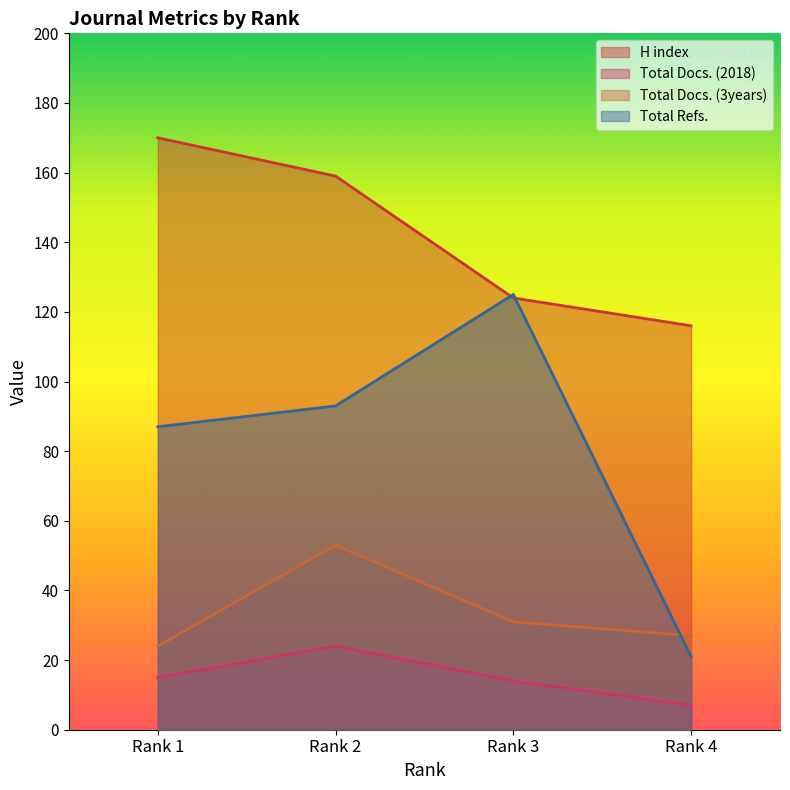

What is the difference between the Total Refs. values at Rank 2 and Rank 3?

32